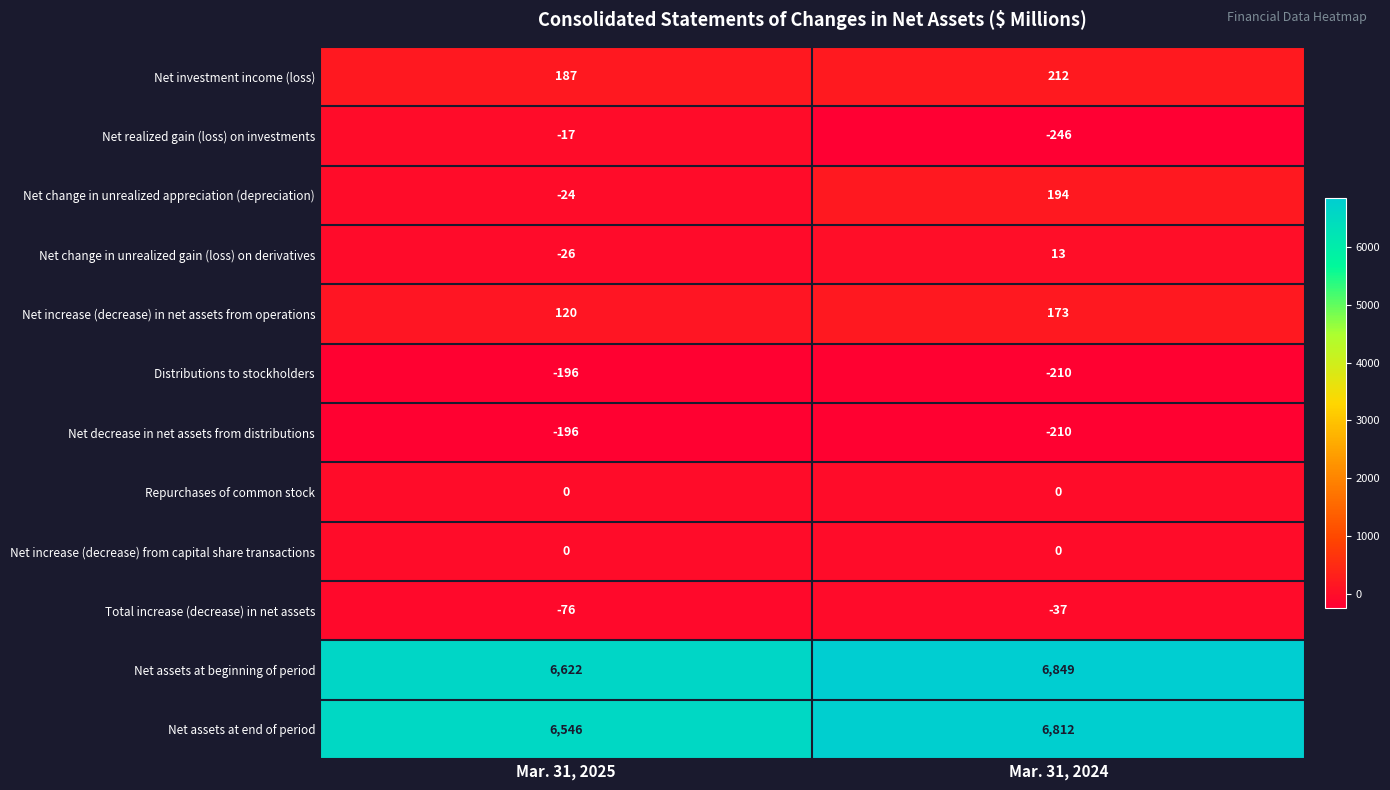

Which category has the lowest value in the Net change in unrealized gain (loss) on derivatives series?

Mar. 31, 2025